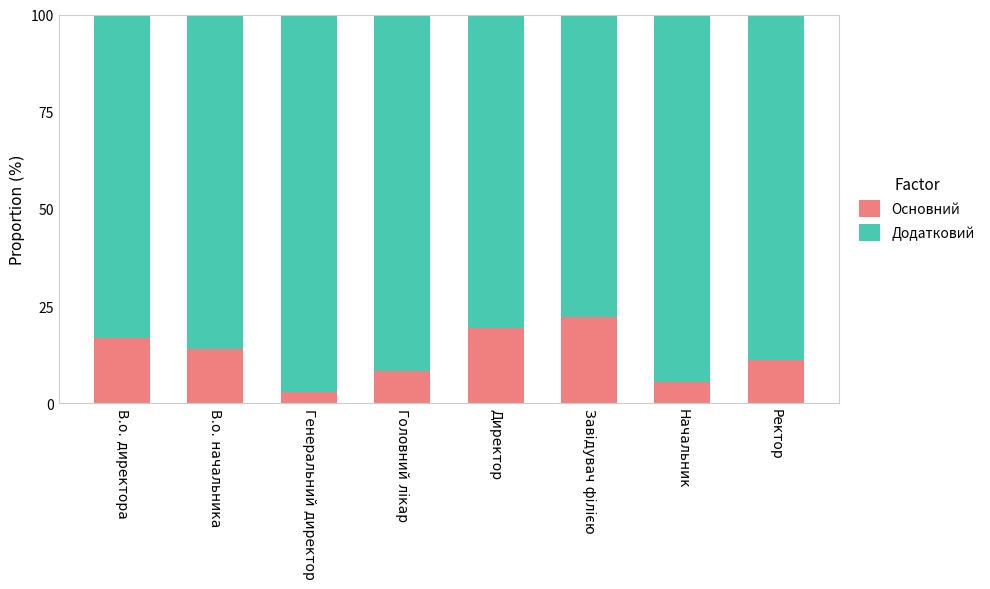

List the labels in order of Основний value, smallest first.

Генеральний директор, Начальник, Головний лікар, Ректор, В.о. начальника, В.о. директора, Директор, Завідувач філією